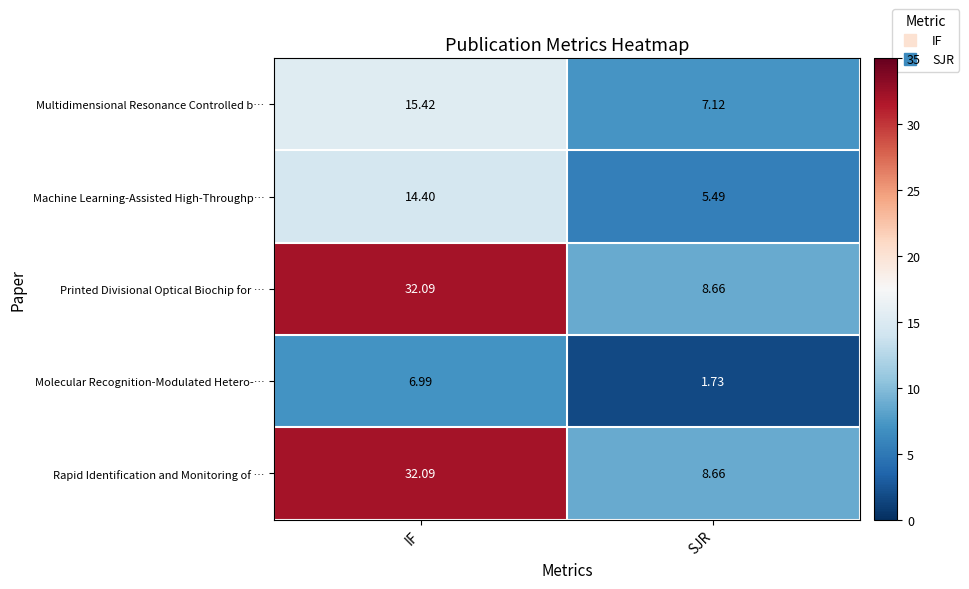

Which category has the lowest value across all series?

SJR